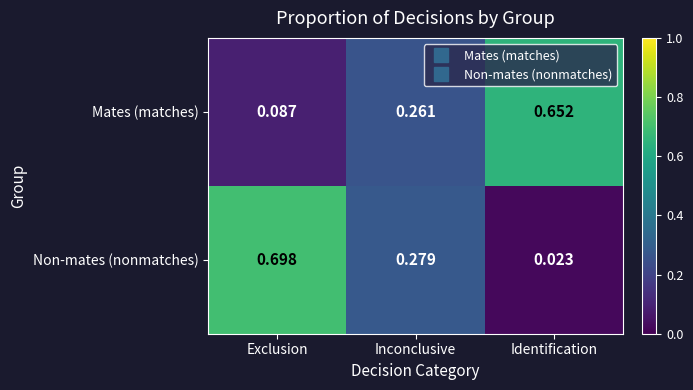

At which category is the sum across all series the highest?

Exclusion